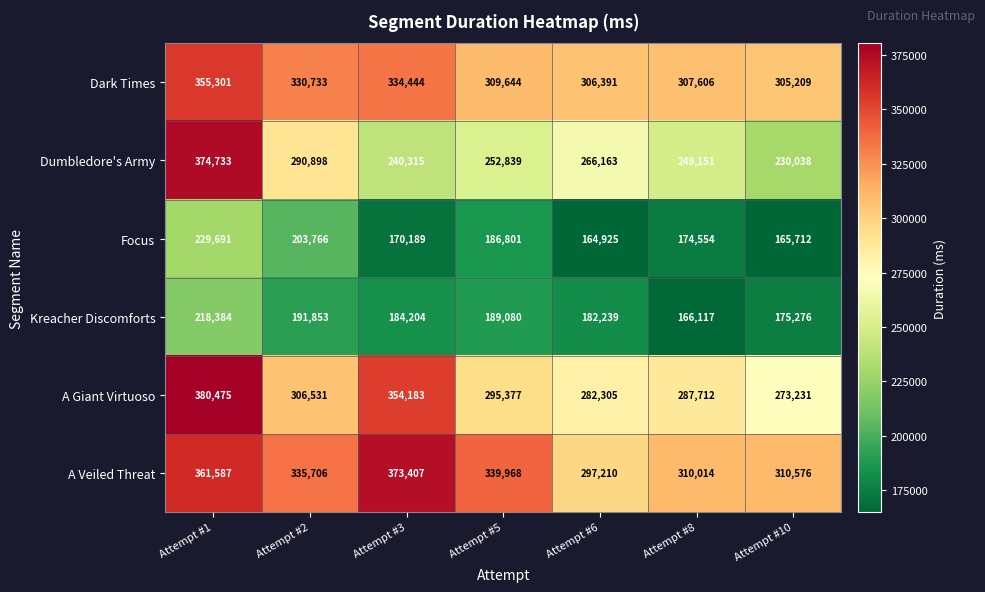

What is the sum of all Dumbledore's Army values?

1904137